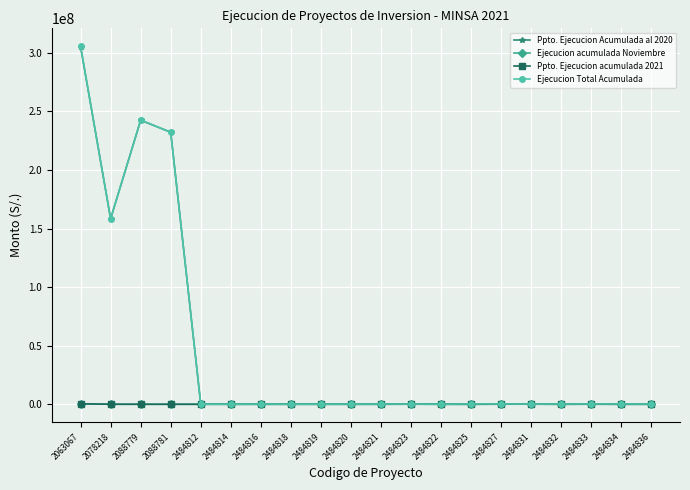

Is this an area chart (filled region under the line)?

No